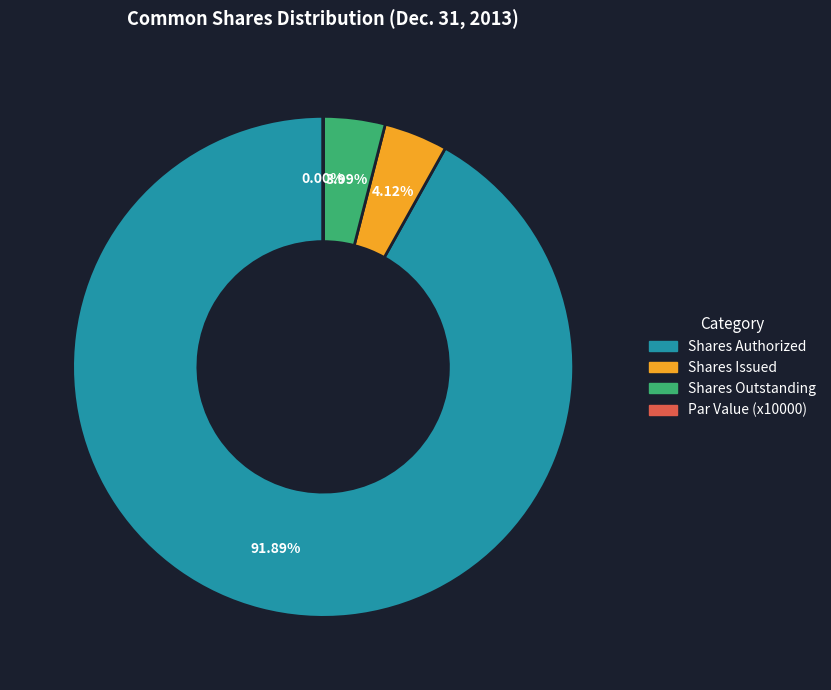

How many slices are in this pie chart?

4